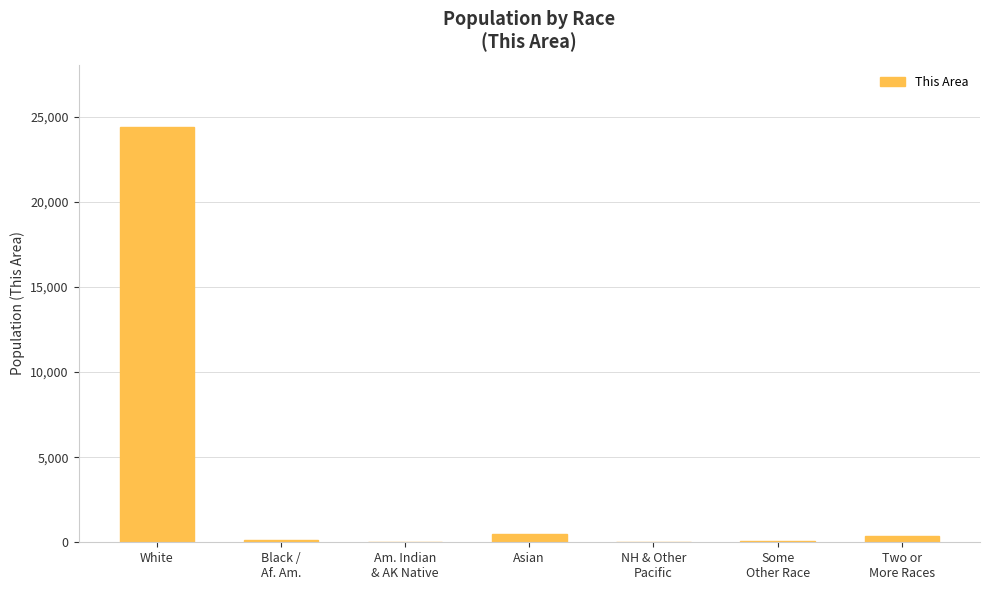

What is the sum of all values?

25529